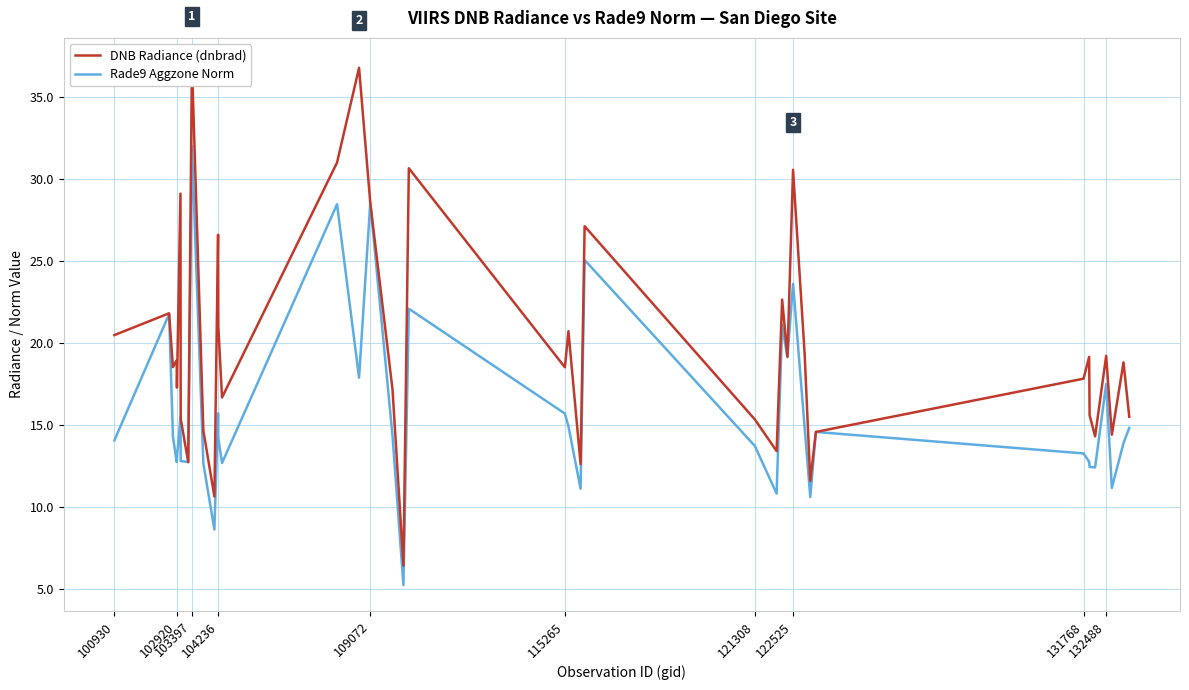

What is the highest value of the Rade9 Aggzone Norm series?

32.0